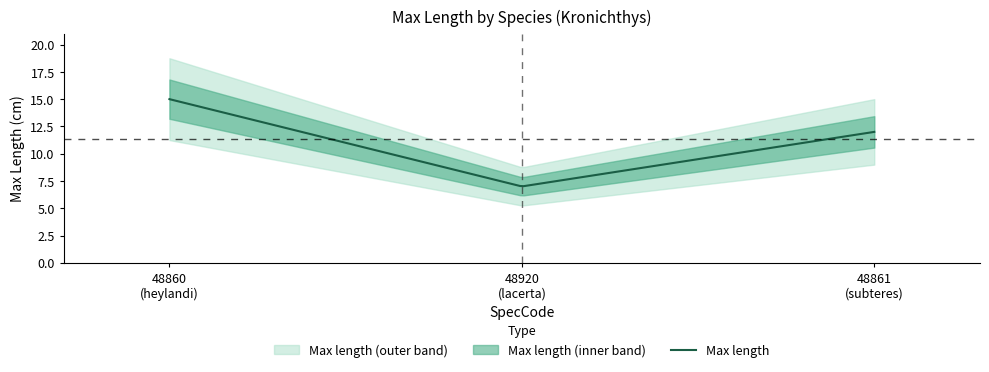

Reading left to right, what are all the values shown in this chart?

48860=15	48920=7	48861=12